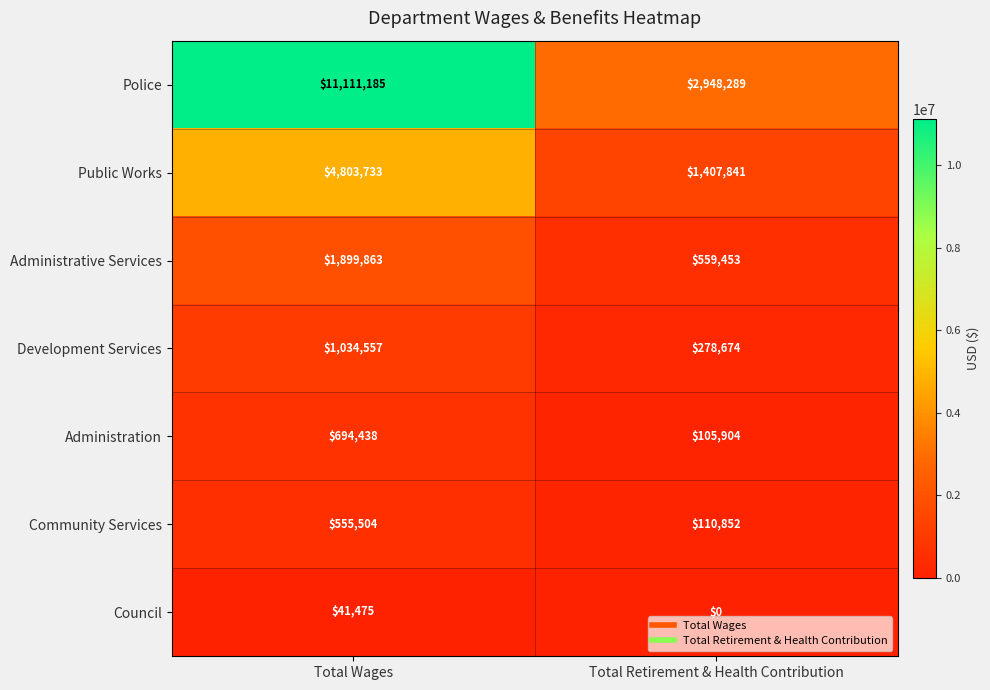

Which series has the largest range (max minus min)?

Police